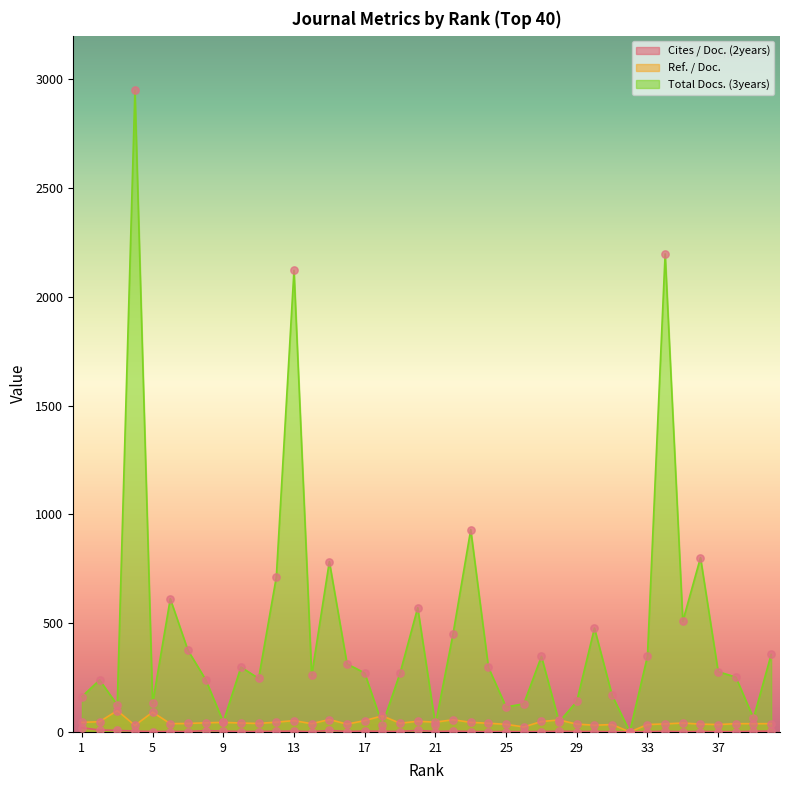

What are all the series names shown in the legend?

Cites / Doc. (2years), Ref. / Doc., Total Docs. (3years)